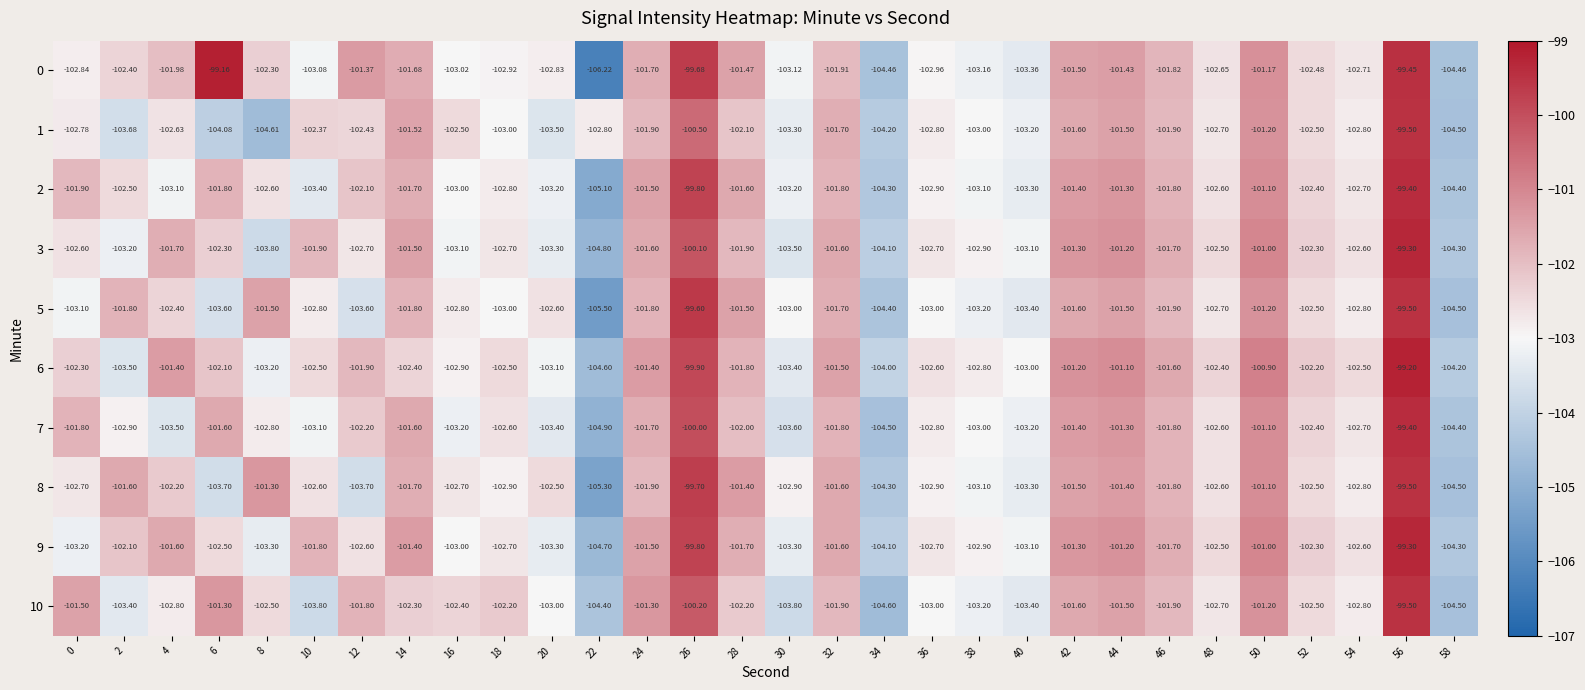

Is the value of 7 at 56 greater than the value of 3 at 16?

Yes